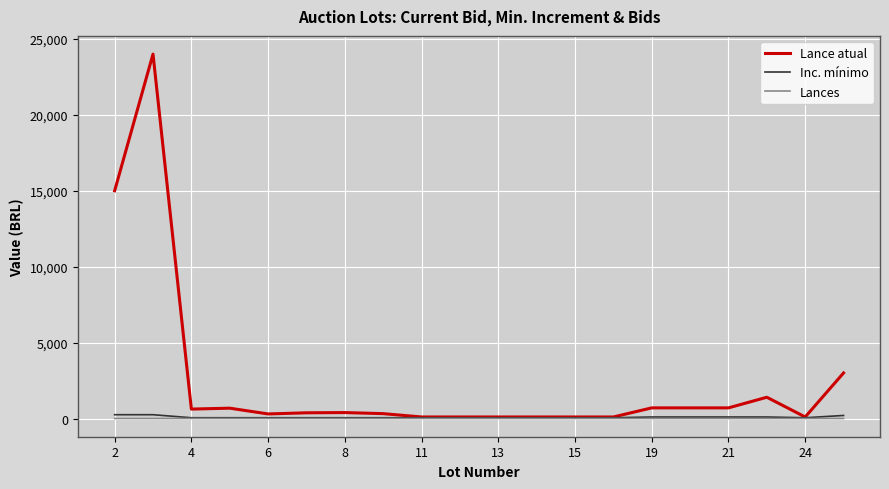

List the series in order of their peak value, lowest first.

Lances, Inc. mínimo, Lance atual